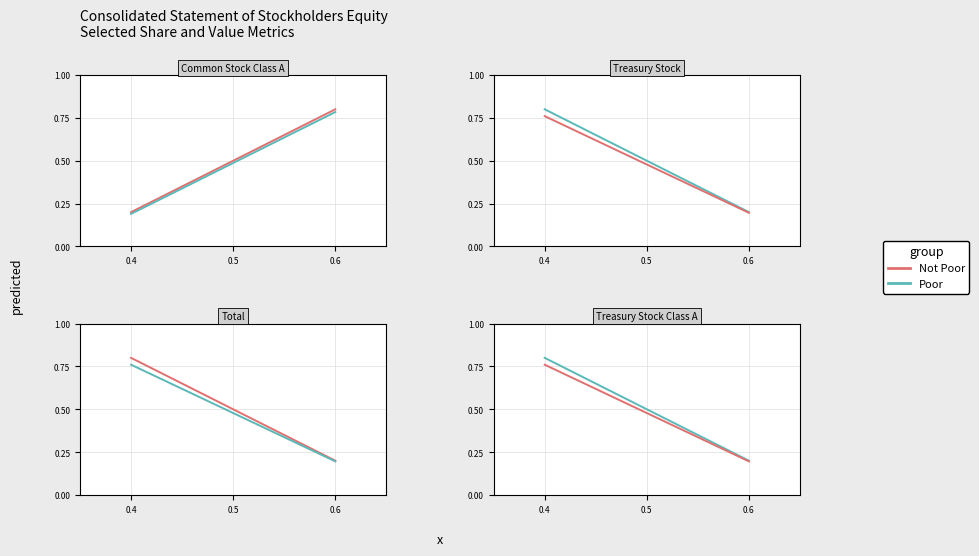

The value of Poor at 0.4 is 0.3. True or false?

False